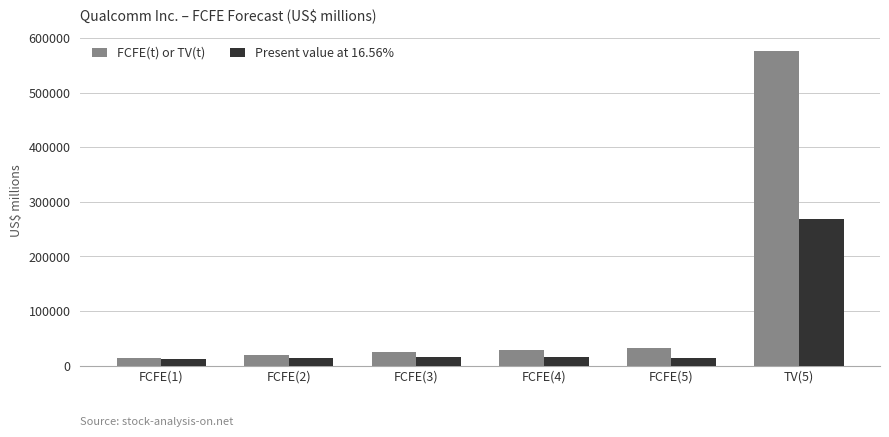

The value of Present value at 16.56% at TV(5) is 65973. True or false?

False